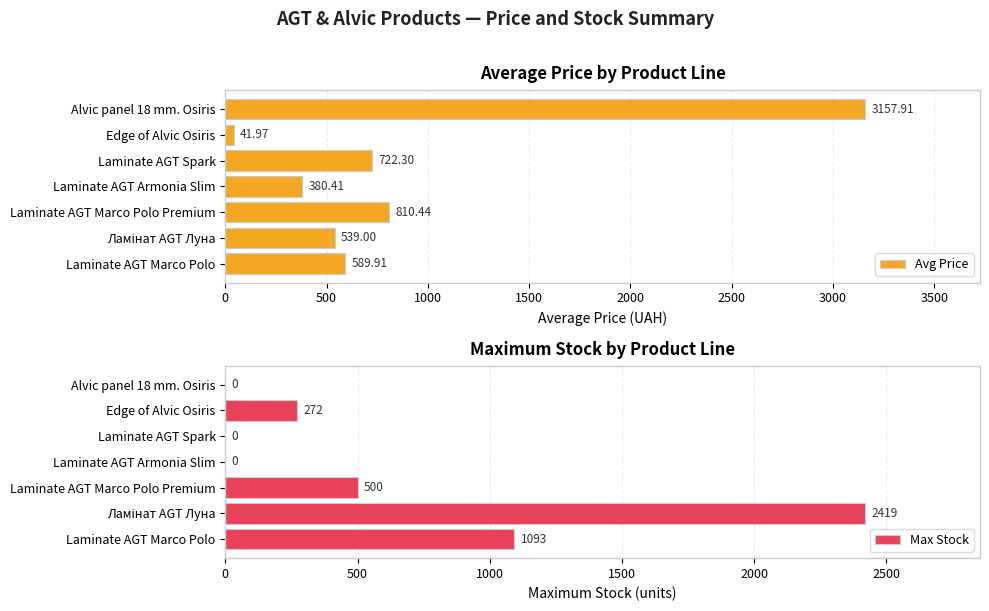

What is the value of the Max Stock bar at the 6th from the left?

272.0